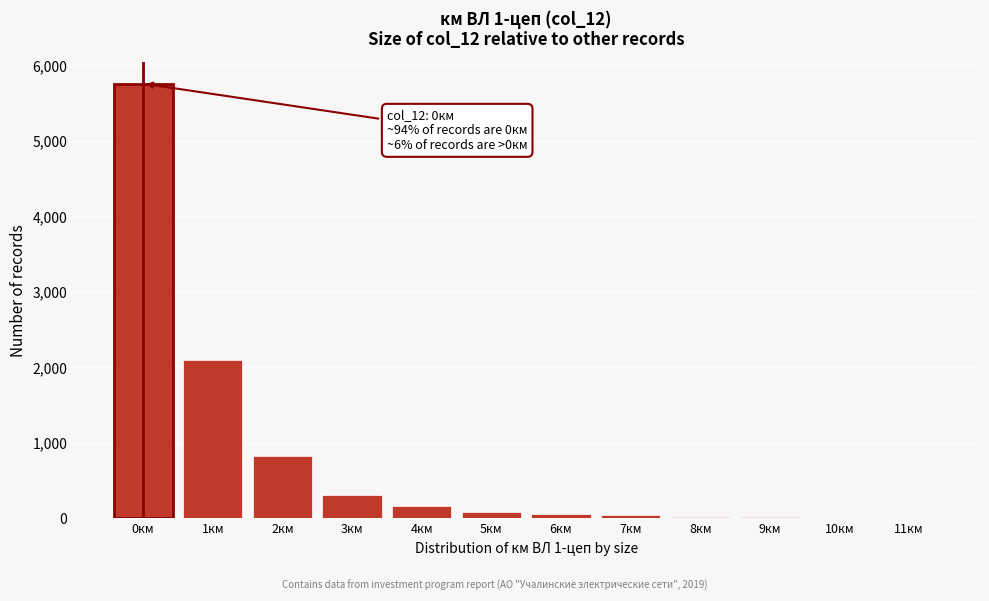

The value at 0км is 10090. True or false?

False